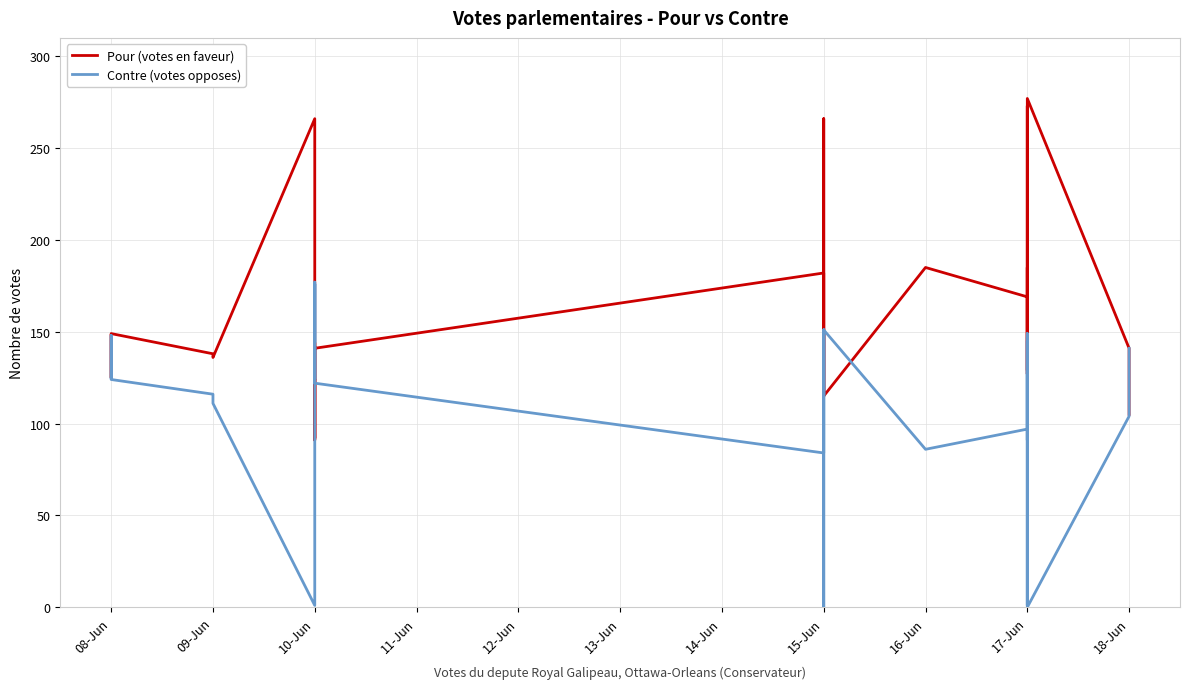

Where is the first local minimum for Pour (votes en faveur)?

08-Jun